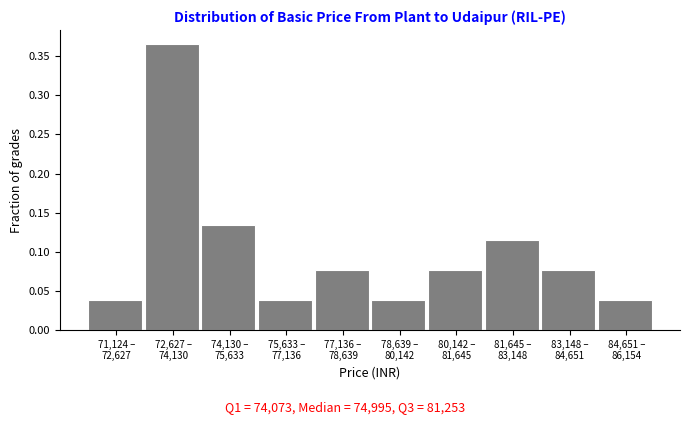

What is the sum of all values?

1.0